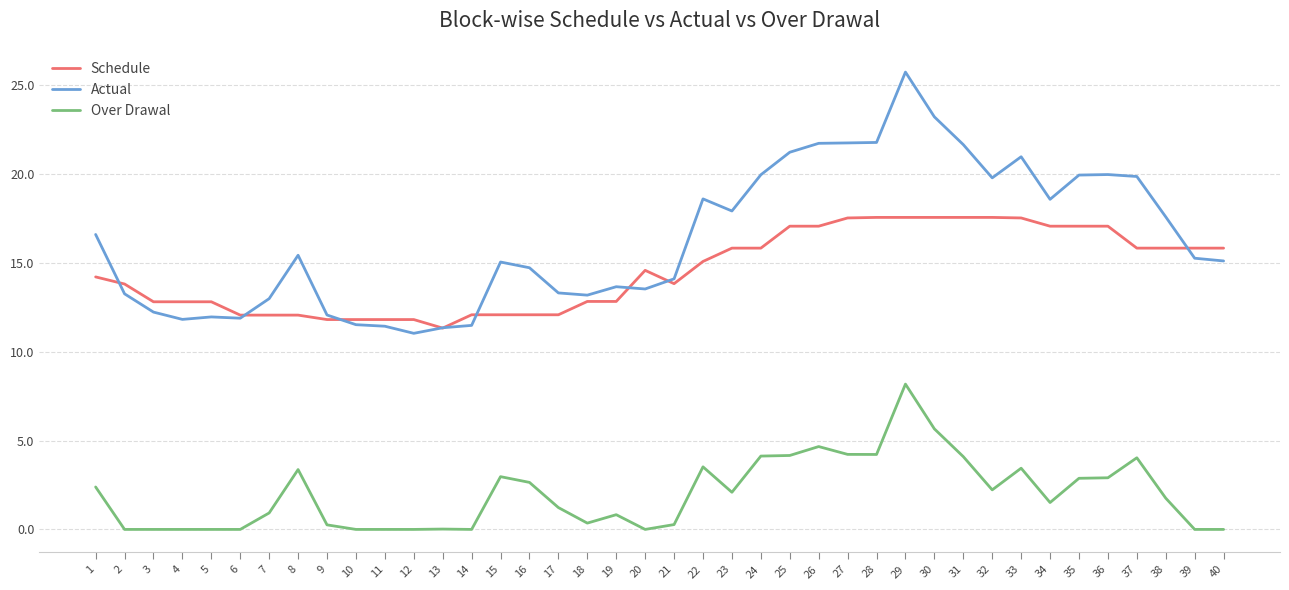

How many lines are shown in the chart?

3